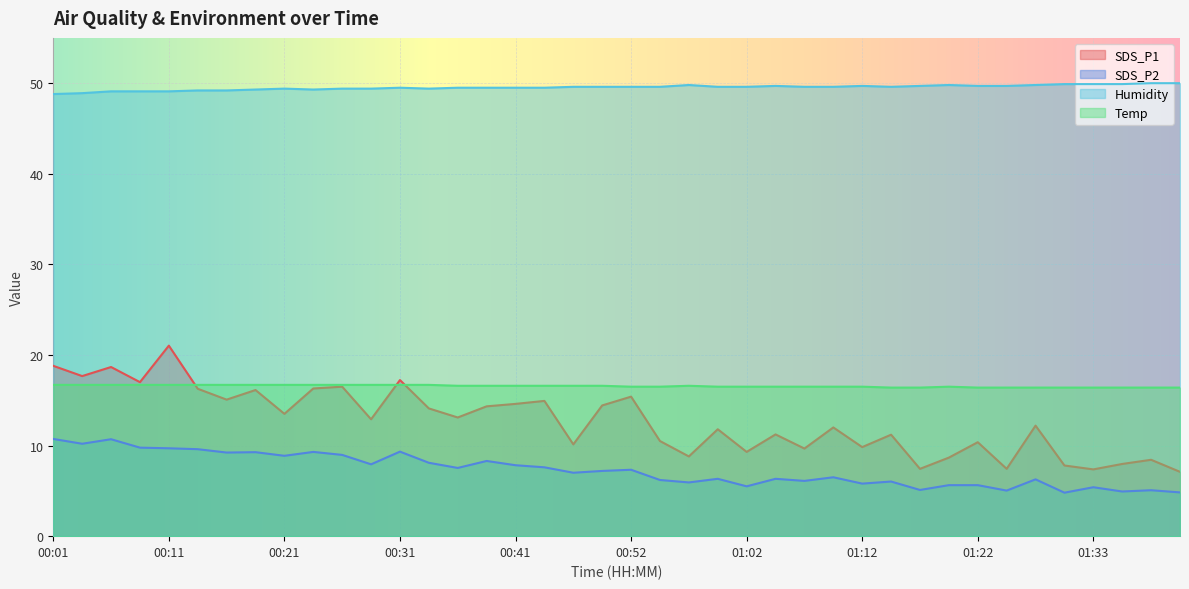

Read the SDS_P1 value at 00:47.

10.1